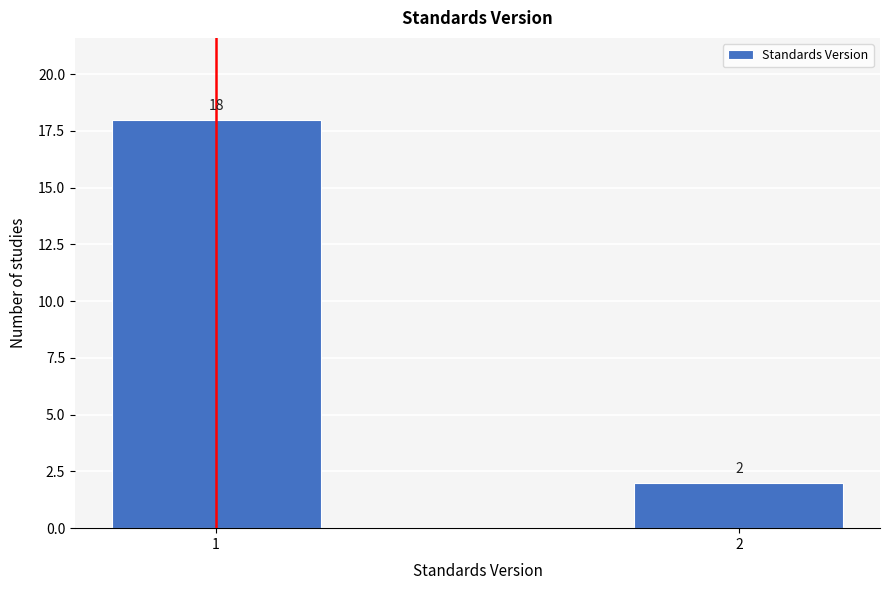

Reading left to right, list all the values displayed in this chart.

1=18	2=2